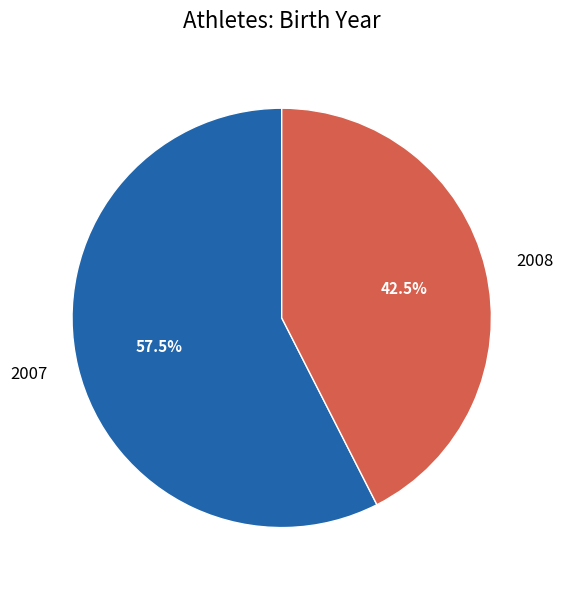

What is the smallest slice in the pie chart?

2008